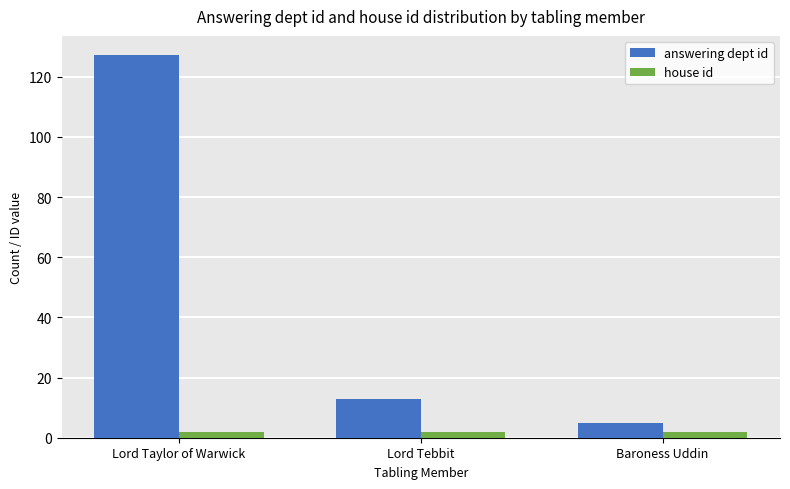

Is the value of answering dept id at Baroness Uddin greater than the value of house id at Lord Tebbit?

Yes